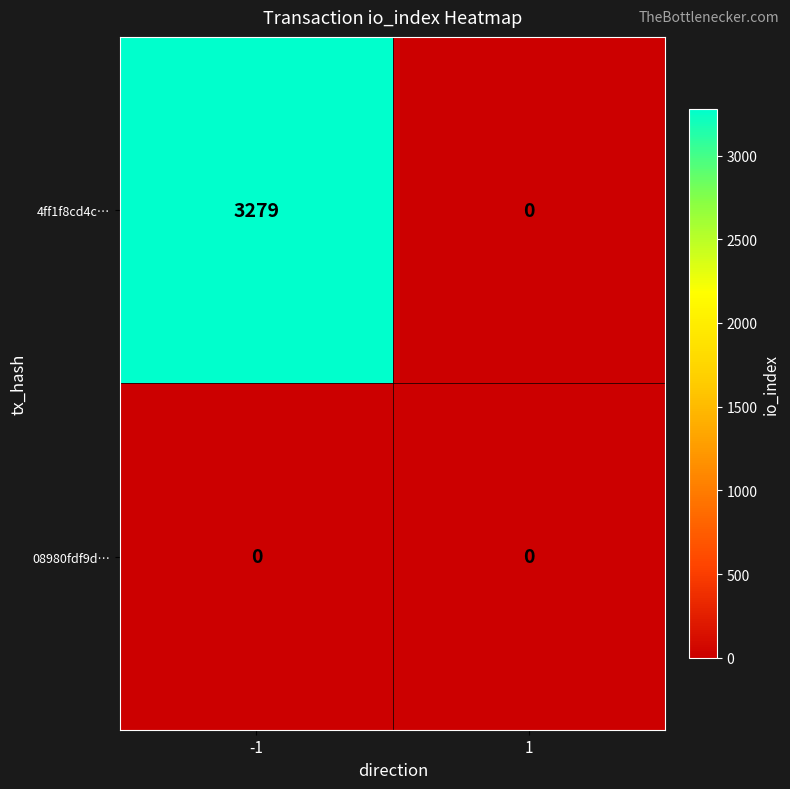

List the series in order of their peak value, highest first.

4ff1f8cd4c…, 08980fdf9d…